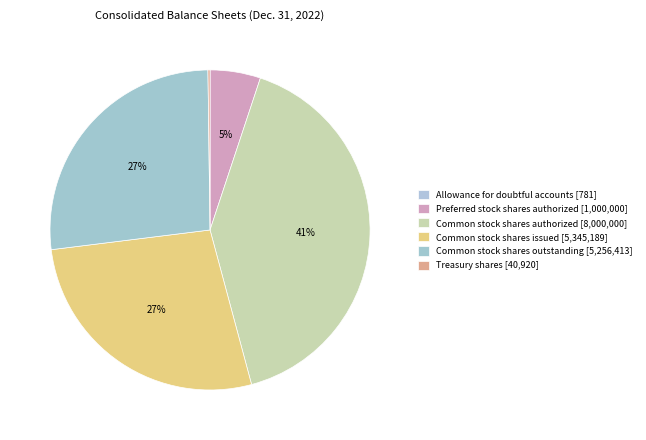

The Common stock shares authorized slice represents 41% of the pie. True or false?

True